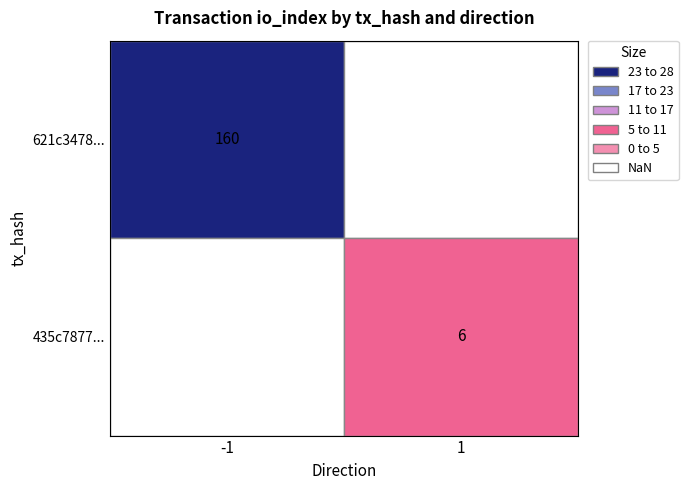

Between direction and io_index, which is larger?

io_index